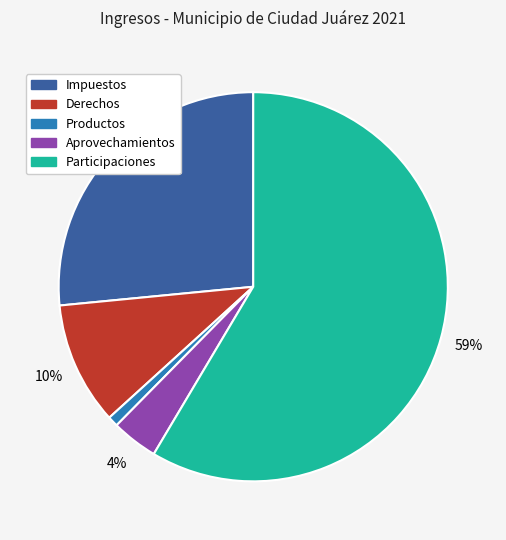

How many slices are in this pie chart?

5